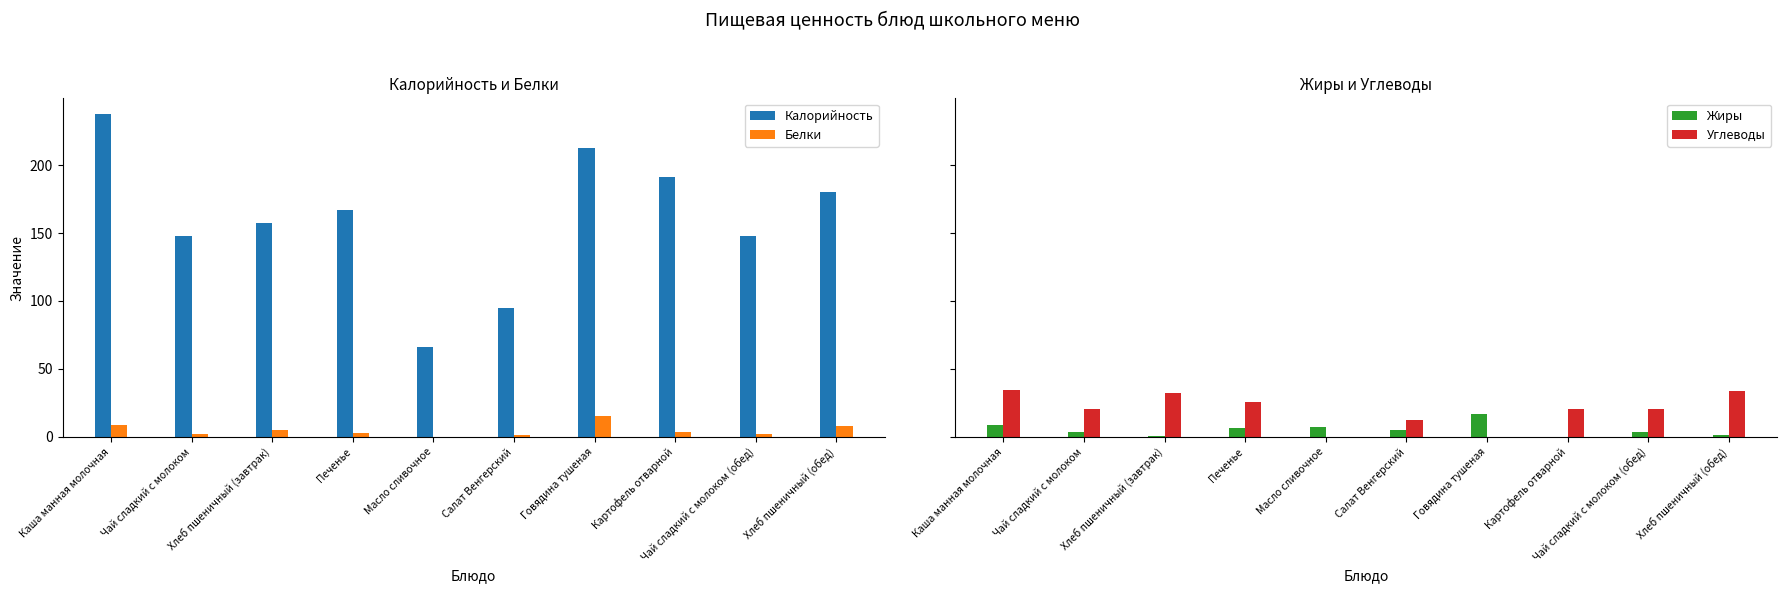

Reading left to right, transcribe all the data shown in this chart.

Калорийность: 237.4	147.8	157.2	166.8	66.0	95.0	213.0	191.3	147.8	180.0
Белки: 8.6	2.2	5.1	3.0	0.1	1.5	15.0	3.2	2.2	8.0
Жиры: 8.6	3.2	0.8	6.4	7.5	5.0	17.0	0.1	3.2	1.0
Углеводы: 34.1	20.3	32.5	25.5	0.1	12.0	0.0	20.4	20.3	33.7